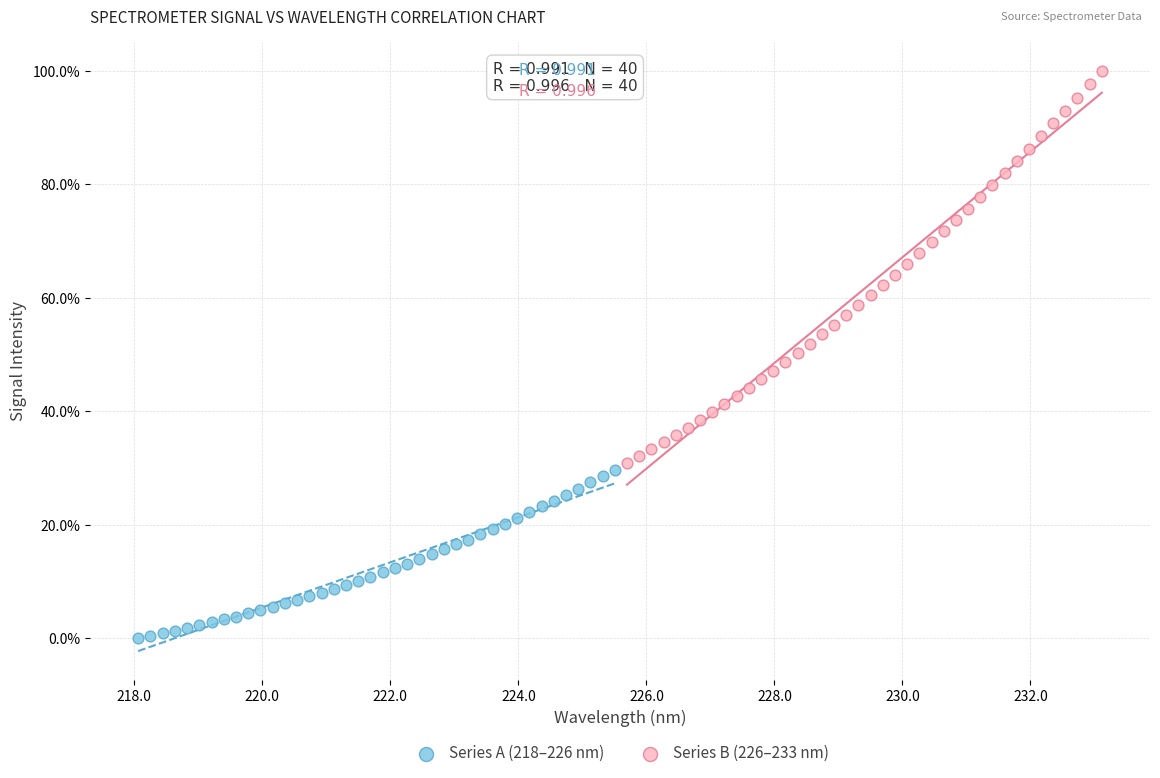

Which series has the widest spread of Y values?

Series B (226–233 nm)